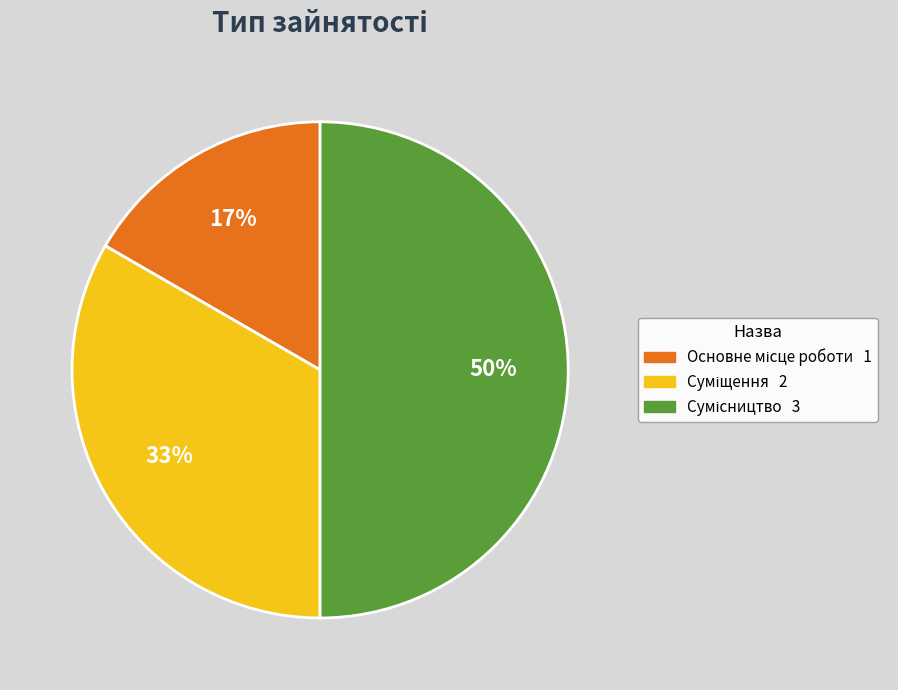

To the nearest percent, what is the difference between the largest and smallest slice percentages?

33%